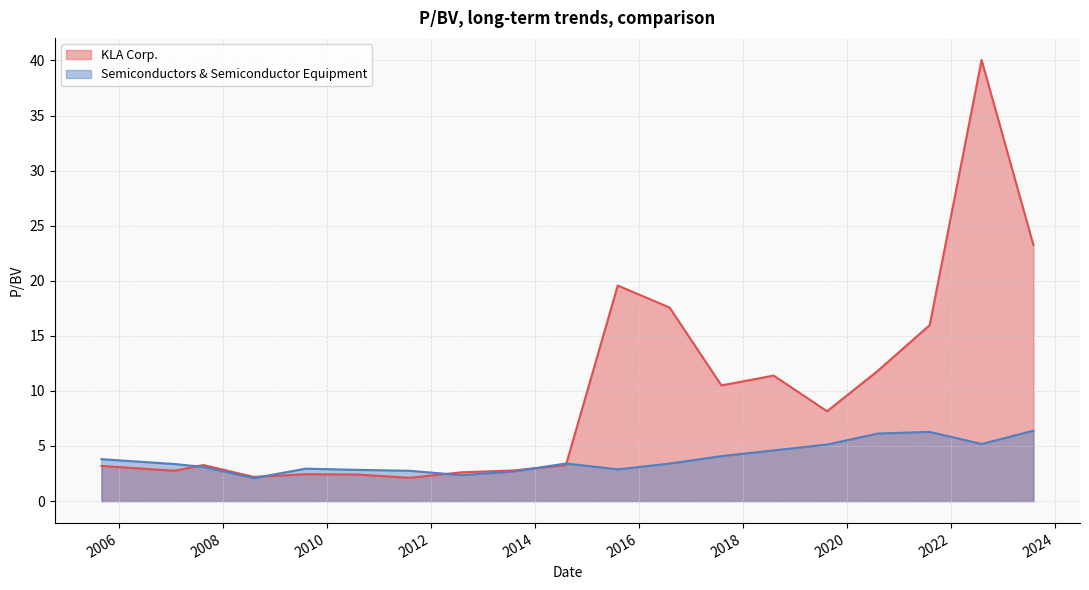

What are all the series names shown in the legend?

KLA Corp., Semiconductors & Semiconductor Equipment